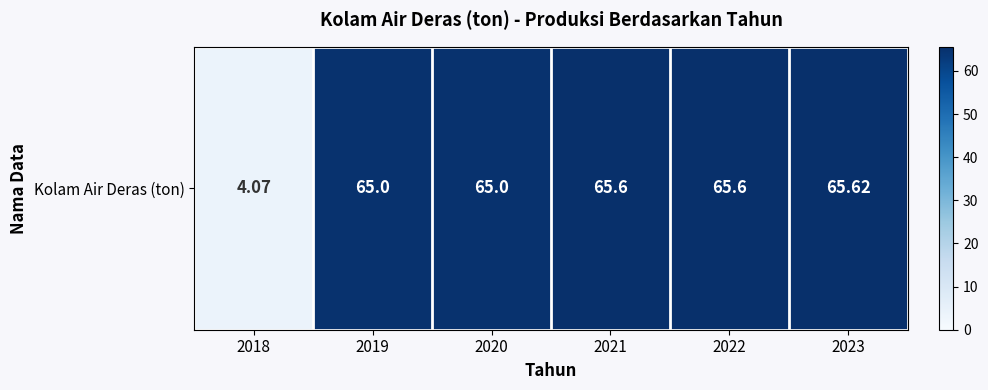

Reading left to right, list all the values displayed in this chart.

4.1	65.0	65.0	65.6	65.6	65.6